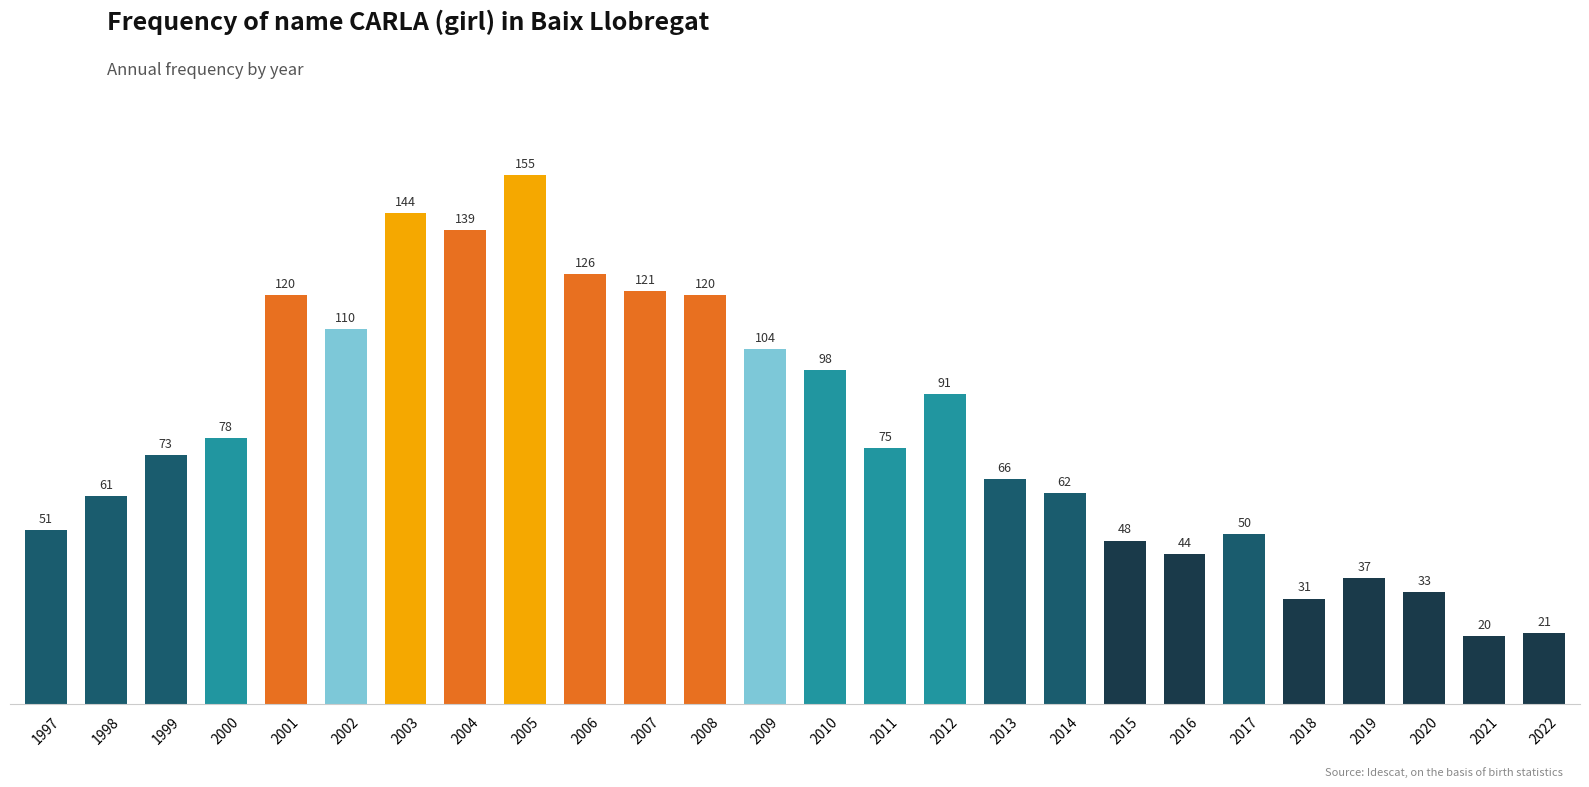

What is the smallest value displayed?

20